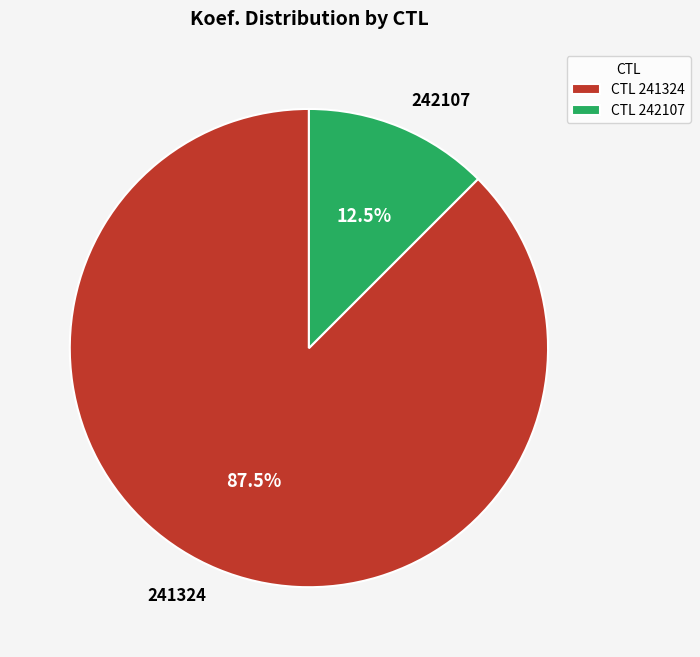

Rank the categories by value from lowest to highest.

242107, 241324